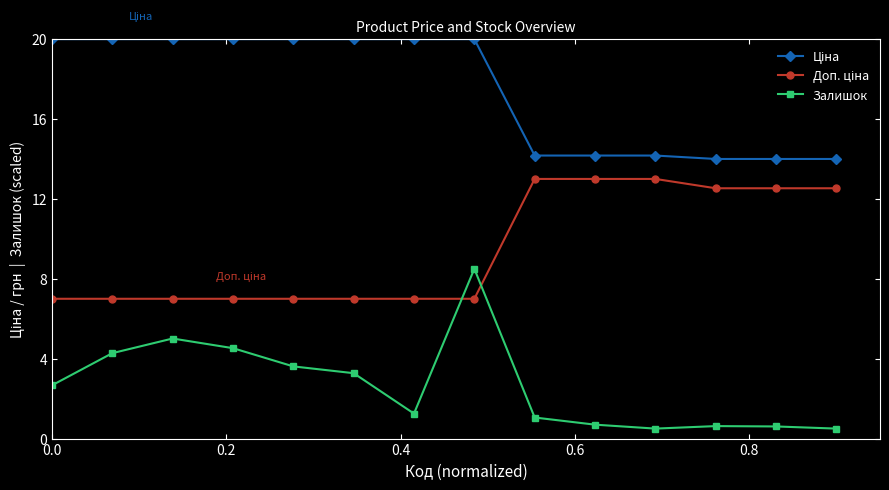

What is the greatest value displayed?

20.0